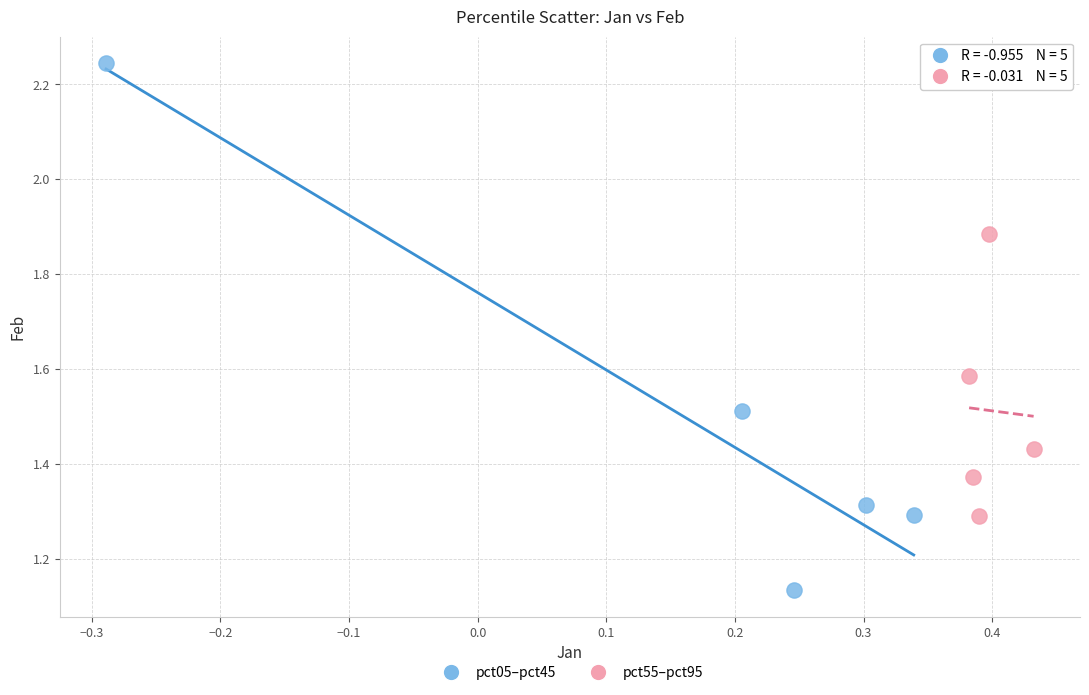

What are all the series names shown in the legend?

pct05–pct45, pct55–pct95